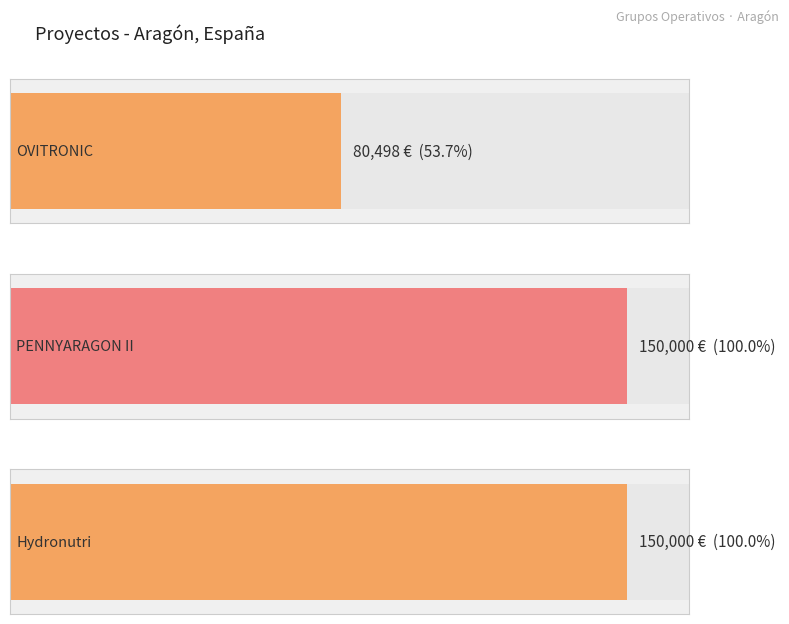

What is the change in value from OVITRONIC to PENNYARAGON II?

+69502